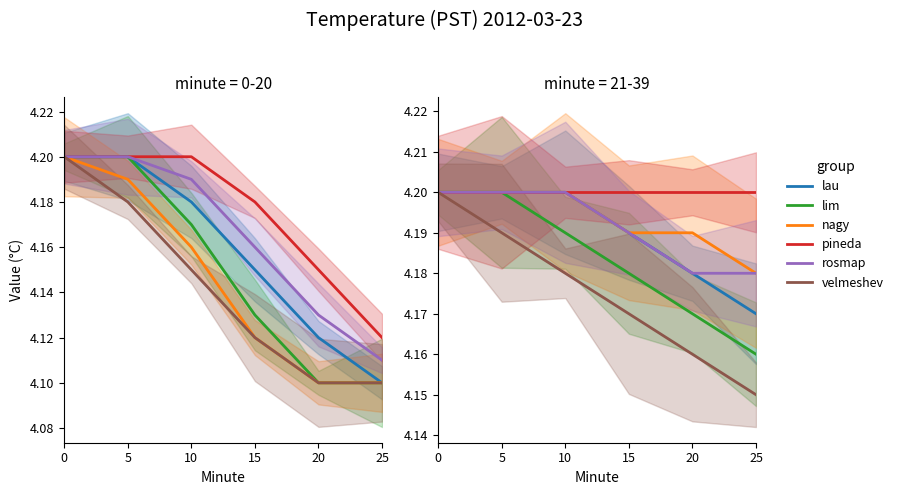

Which series changed the most between 15 and 20?

lau